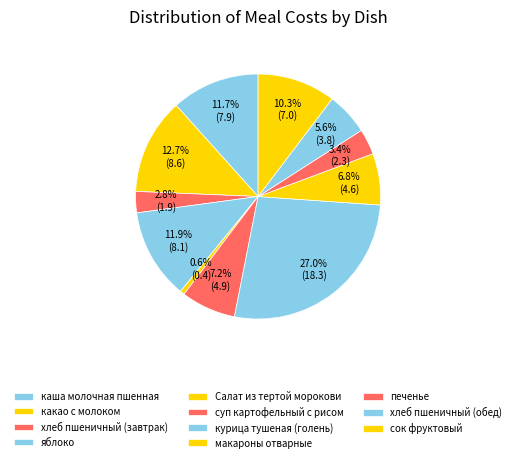

Count the number of slices in the pie.

11